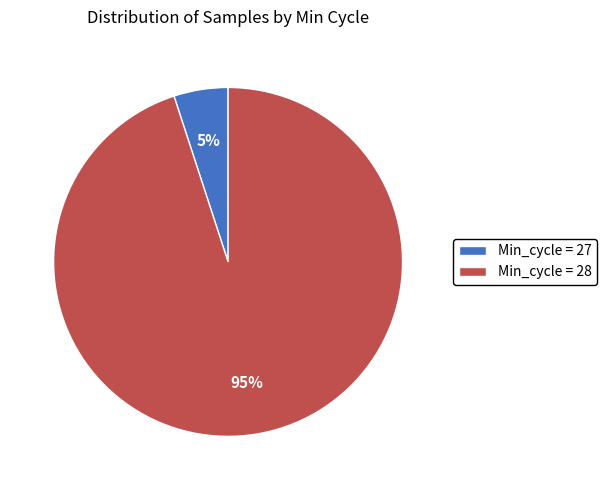

What is the largest slice in the pie chart?

Min_cycle = 28